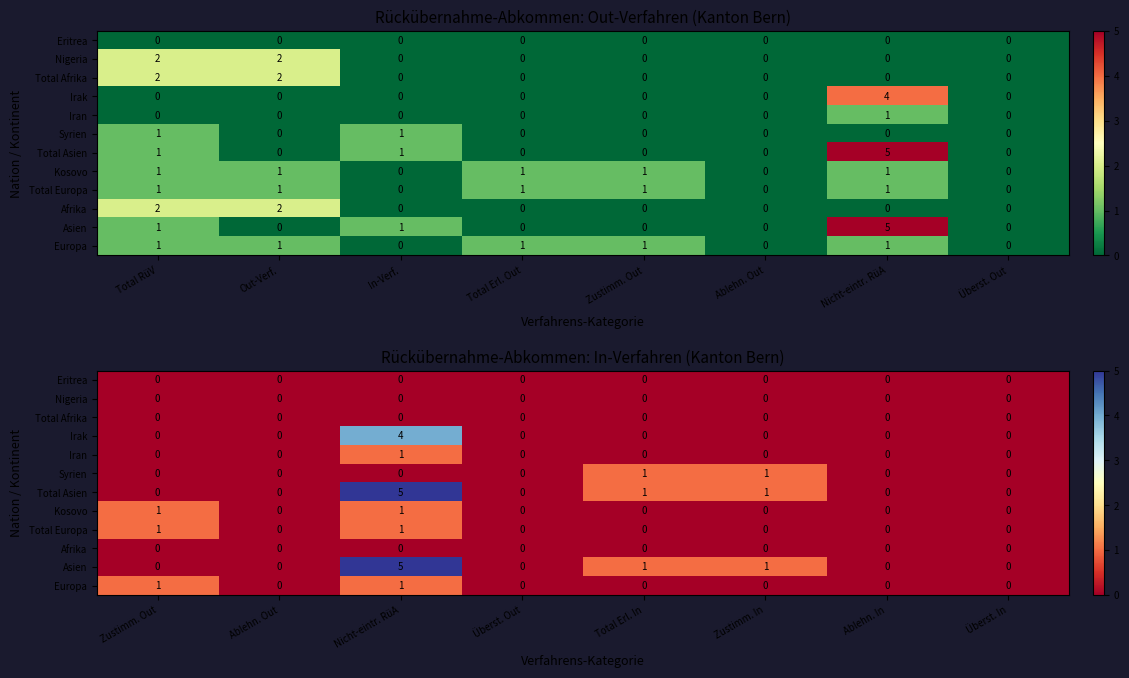

What is the spread (max minus min) of values at Total Erl. In?

1